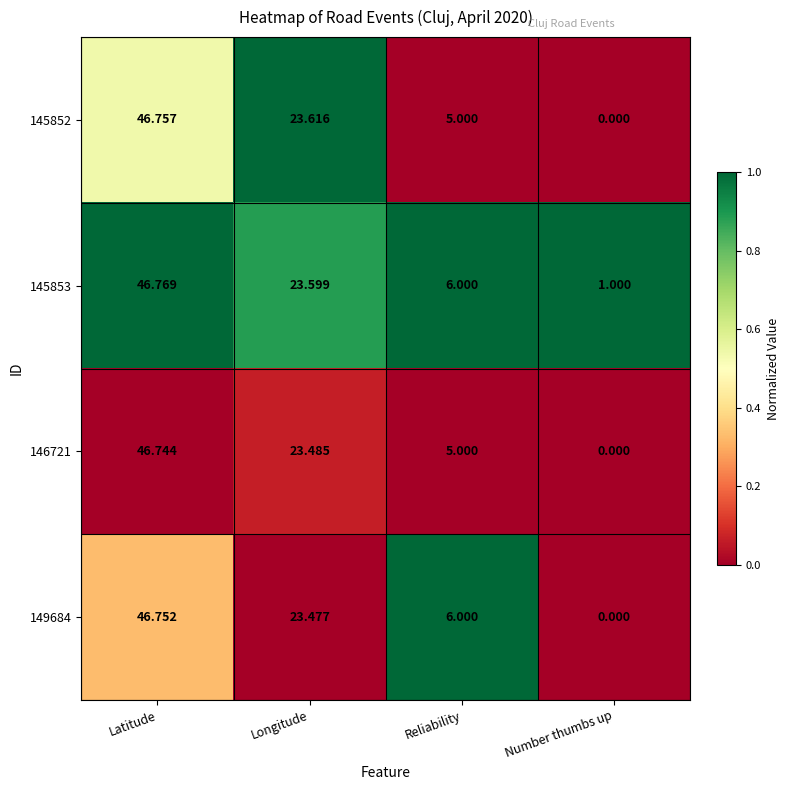

At which category is the sum across all series the highest?

Latitude